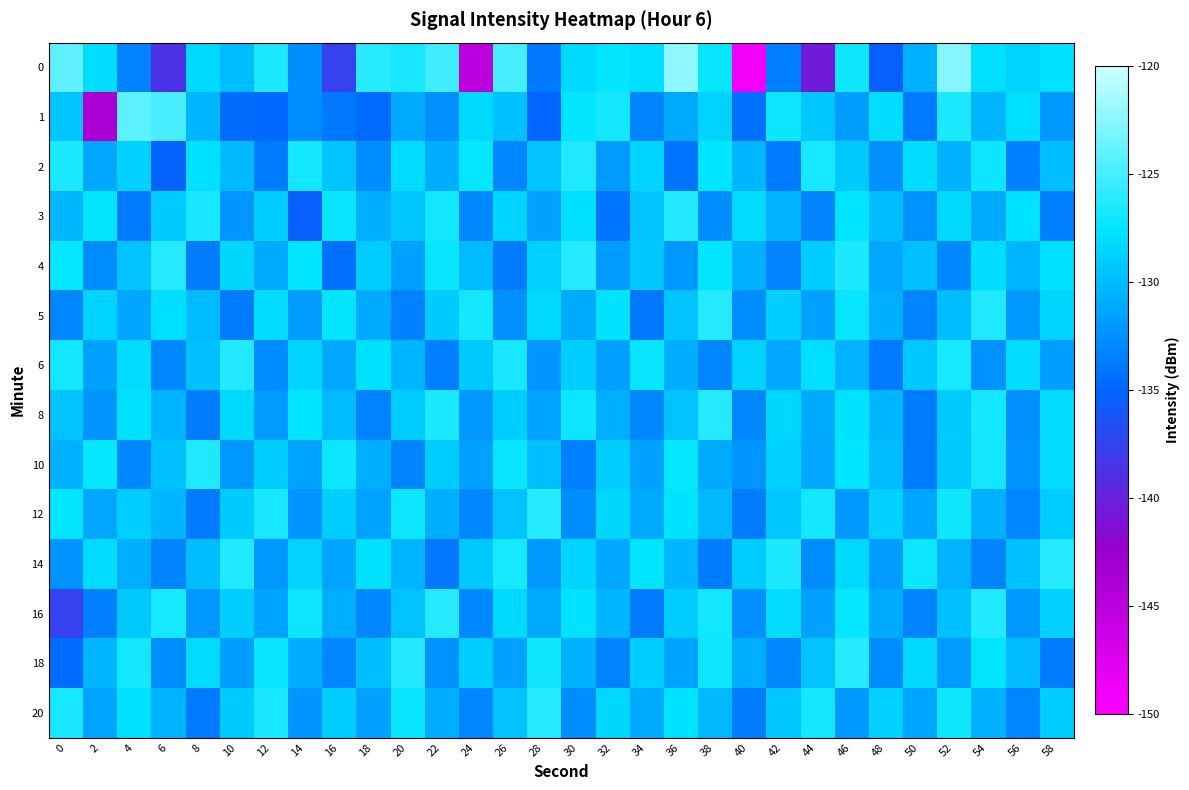

Reading left to right, extract all data points from this chart.

0: 0=-124.0	2=-128.0	4=-133.3	6=-138.6	8=-128.3	10=-129.9	12=-126.5	14=-132.6	16=-137.7	18=-126.1	20=-126.6	22=-125.2	24=-145.1	26=-125.0	28=-133.9	30=-128.2	32=-127.5	34=-128.0	36=-122.3	38=-127.2	40=-149.0	42=-133.5	44=-140.5	46=-126.9	48=-135.4	50=-130.6	52=-122.7	54=-127.9	56=-128.7	58=-127.7
1: 0=-129.4	2=-143.8	4=-124.2	6=-124.8	8=-130.4	10=-134.6	12=-134.8	14=-132.6	16=-133.8	18=-134.8	20=-131.0	22=-132.5	24=-128.3	26=-129.7	28=-135.1	30=-127.4	32=-126.8	34=-133.2	36=-130.9	38=-128.6	40=-134.4	42=-127.1	44=-129.3	46=-131.7	48=-128.0	50=-133.8	52=-126.5	54=-130.2	56=-127.9	58=-132.1
2: 0=-126.5	2=-131.2	4=-128.7	6=-135.3	8=-127.8	10=-130.1	12=-133.6	14=-126.9	16=-129.4	18=-132.7	20=-128.2	22=-130.8	24=-127.3	26=-133.1	28=-129.6	30=-126.4	32=-131.9	34=-128.5	36=-134.2	38=-127.6	40=-130.3	42=-133.8	44=-126.7	46=-129.2	48=-132.5	50=-128.0	52=-130.6	54=-127.1	56=-133.4	58=-129.8
3: 0=-130.2	2=-127.5	4=-133.8	6=-129.1	8=-126.6	10=-132.3	12=-128.9	14=-135.4	16=-127.2	18=-130.7	20=-129.3	22=-126.8	24=-133.0	26=-128.5	28=-131.6	30=-127.9	32=-134.1	34=-129.4	36=-126.3	38=-132.7	40=-128.1	42=-130.5	44=-133.2	46=-127.6	48=-129.9	50=-132.4	52=-128.3	54=-131.0	56=-127.7	58=-133.5
4: 0=-127.3	2=-132.8	4=-129.5	6=-126.1	8=-133.7	10=-128.4	12=-130.9	14=-127.6	16=-134.3	18=-129.0	20=-131.5	22=-127.2	24=-130.0	26=-133.6	28=-128.7	30=-126.2	32=-131.8	34=-129.3	36=-132.1	38=-127.4	40=-130.6	42=-133.3	44=-128.9	46=-126.5	48=-131.2	50=-129.7	52=-132.9	54=-128.0	56=-130.4	58=-127.8
5: 0=-133.1	2=-128.6	4=-131.3	6=-127.9	8=-130.0	10=-133.7	12=-128.2	14=-131.8	16=-127.5	18=-130.9	20=-133.4	22=-129.1	24=-126.8	26=-132.5	28=-128.3	30=-131.0	32=-127.7	34=-133.9	36=-129.4	38=-126.1	40=-132.6	42=-128.8	44=-131.5	46=-127.2	48=-130.7	50=-133.2	52=-129.9	54=-126.4	56=-132.0	58=-128.5
6: 0=-126.9	2=-131.6	4=-128.2	6=-133.0	8=-129.7	10=-126.3	12=-132.8	14=-128.5	16=-131.1	18=-127.8	20=-130.4	22=-133.5	24=-129.2	26=-126.6	28=-132.3	30=-128.9	32=-131.5	34=-127.2	36=-130.8	38=-133.1	40=-128.6	42=-131.2	44=-127.9	46=-130.5	48=-133.8	50=-129.3	52=-126.7	54=-132.4	56=-128.1	58=-131.7
8: 0=-129.5	2=-132.2	4=-127.8	6=-130.4	8=-133.7	10=-128.3	12=-131.9	14=-127.6	16=-130.0	18=-133.3	20=-129.0	22=-126.5	24=-132.1	26=-128.8	28=-131.4	30=-127.1	32=-130.7	34=-133.0	36=-129.6	38=-126.2	40=-132.9	42=-128.4	44=-131.0	46=-127.7	48=-130.3	50=-133.6	52=-129.1	54=-126.8	56=-132.5	58=-128.2
10: 0=-130.6	2=-127.3	4=-133.0	6=-129.7	8=-126.4	10=-132.1	12=-128.8	14=-131.4	16=-127.1	18=-130.7	20=-133.2	22=-128.9	24=-131.5	26=-127.2	28=-129.8	30=-133.5	32=-129.0	34=-131.6	36=-127.3	38=-130.9	40=-132.2	42=-128.7	44=-131.1	46=-127.6	48=-130.0	50=-133.7	52=-129.2	54=-126.8	56=-132.4	58=-128.1
12: 0=-127.5	2=-131.2	4=-128.9	6=-130.3	8=-133.8	10=-129.1	12=-126.6	14=-132.3	16=-128.8	18=-131.4	20=-127.1	22=-130.7	24=-133.0	26=-129.5	28=-126.2	30=-132.7	32=-128.4	34=-131.0	36=-127.7	38=-130.1	40=-133.6	42=-129.3	44=-126.9	46=-132.0	48=-128.7	50=-131.3	52=-127.0	54=-130.6	56=-133.1	58=-128.8
14: 0=-132.4	2=-128.1	4=-130.7	6=-133.2	8=-129.9	10=-126.4	12=-132.1	14=-128.6	16=-131.3	18=-127.8	20=-130.4	22=-133.9	24=-129.2	26=-126.7	28=-132.0	30=-128.5	32=-131.1	34=-127.6	36=-130.2	38=-133.7	40=-129.0	42=-126.5	44=-132.8	46=-128.3	48=-131.8	50=-127.1	52=-130.5	54=-133.2	56=-129.7	58=-126.1
16: 0=-137.7	2=-133.5	4=-129.2	6=-126.7	8=-132.1	10=-128.8	12=-131.4	14=-127.1	16=-130.7	18=-133.0	20=-129.6	22=-126.2	24=-132.9	26=-128.3	28=-131.0	30=-127.7	32=-130.3	34=-133.8	36=-129.0	38=-126.8	40=-132.5	42=-128.1	44=-131.6	46=-127.3	48=-130.9	50=-133.2	52=-129.7	54=-126.4	56=-132.1	58=-128.7
18: 0=-134.8	2=-130.2	4=-126.9	6=-132.6	8=-128.1	10=-131.7	12=-127.2	14=-130.8	16=-133.1	18=-129.8	20=-126.3	22=-132.4	24=-128.9	26=-131.5	28=-127.0	30=-130.6	32=-133.3	34=-128.8	36=-131.4	38=-127.1	40=-130.7	42=-133.0	44=-129.5	46=-126.1	48=-132.8	50=-128.3	52=-131.9	54=-127.4	56=-130.0	58=-133.7
20: 0=-126.6	2=-131.3	4=-127.8	6=-130.5	8=-133.8	10=-129.1	12=-126.6	14=-132.3	16=-128.9	18=-131.5	20=-127.2	22=-130.8	24=-133.1	26=-129.6	28=-126.2	30=-132.7	32=-128.4	34=-131.0	36=-127.7	38=-130.1	40=-133.6	42=-129.3	44=-126.9	46=-132.0	48=-128.7	50=-131.3	52=-127.0	54=-130.6	56=-133.1	58=-128.8